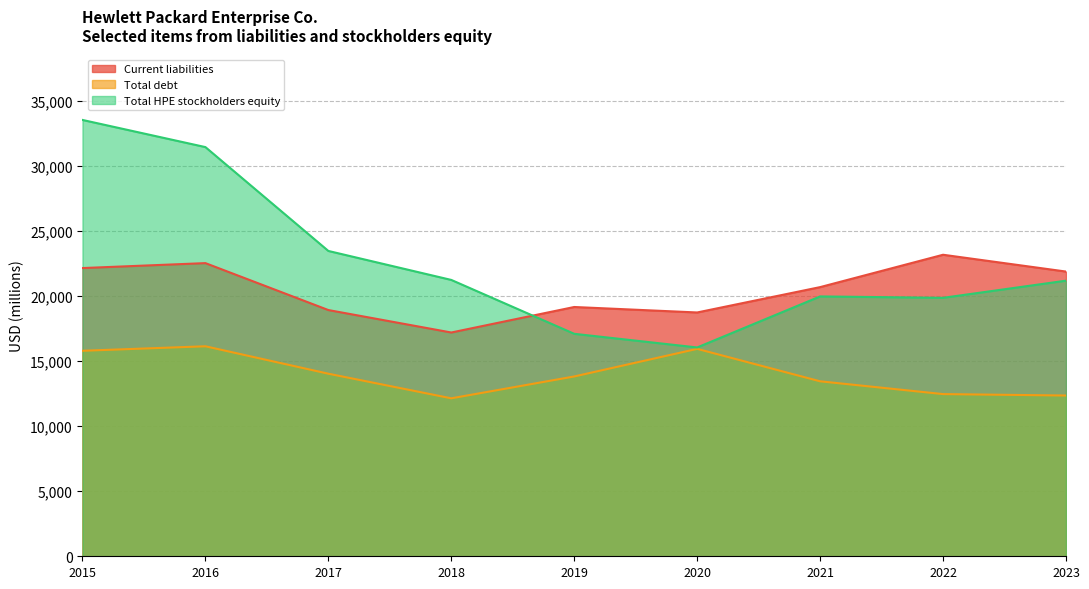

Where is Current liabilities nearest to the value 20186?

2021